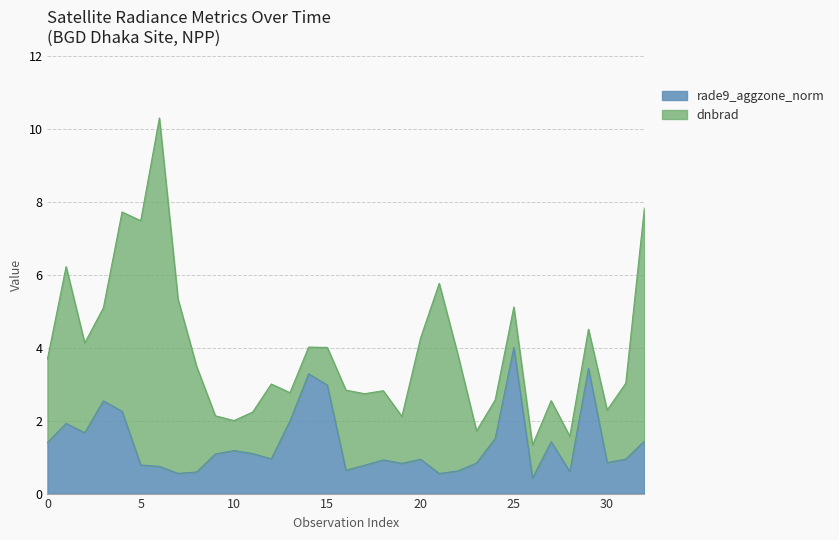

What is the label of the 19th point from the left?

18